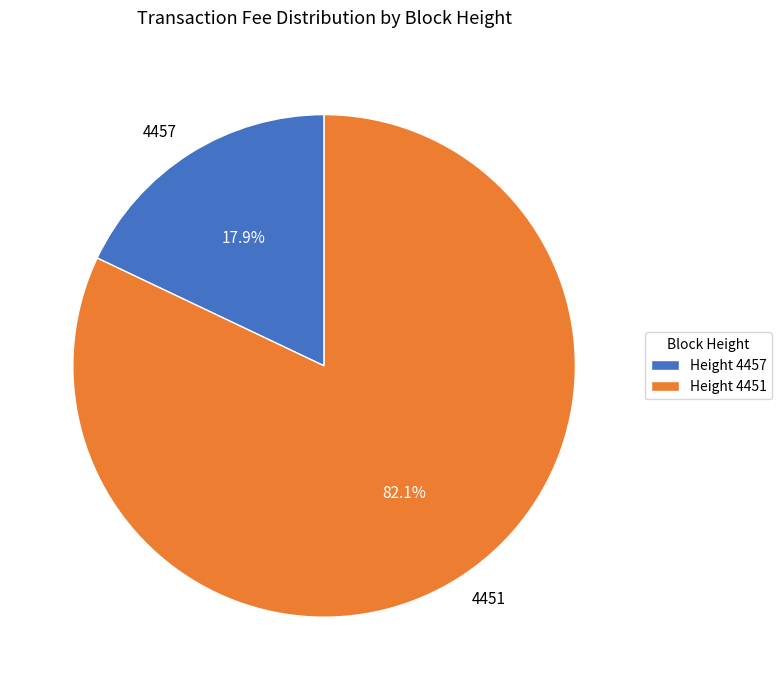

Is it true that 4451 is 82% of the pie?

True